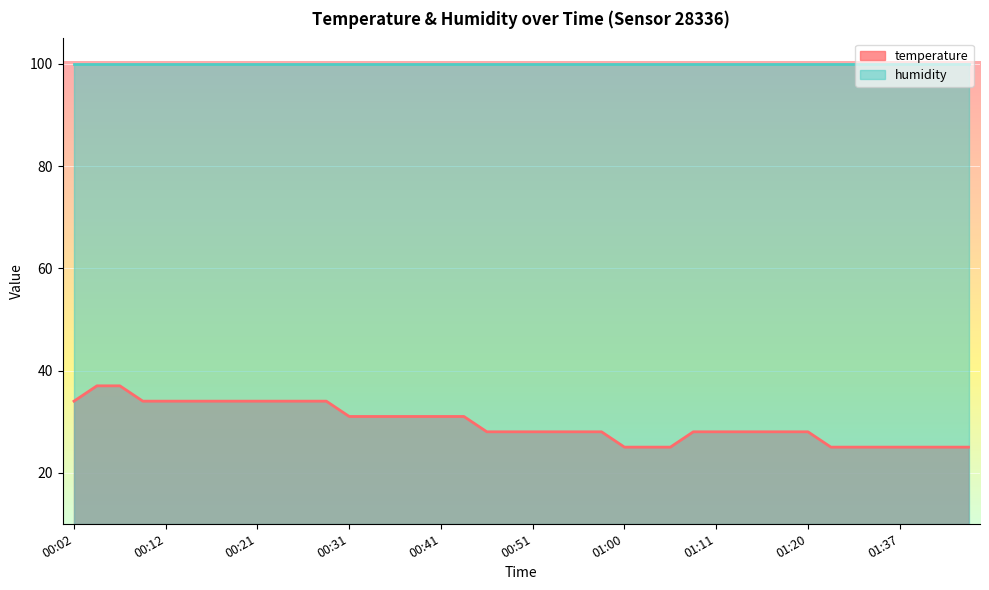

List the labels in order of value, largest first.

00:04, 00:07, 00:02, 00:09, 00:12, 00:14, 00:16, 00:19, 00:21, 00:24, 00:26, 00:29, 00:31, 00:34, 00:36, 00:38, 00:41, 00:43, 00:46, 00:48, 00:51, 00:53, 00:55, 00:58, 01:08, 01:11, 01:13, 01:16, 01:18, 01:20, 01:00, 01:03, 01:05, 01:30, 01:32, 01:34, 01:37, 01:39, 01:42, 01:44